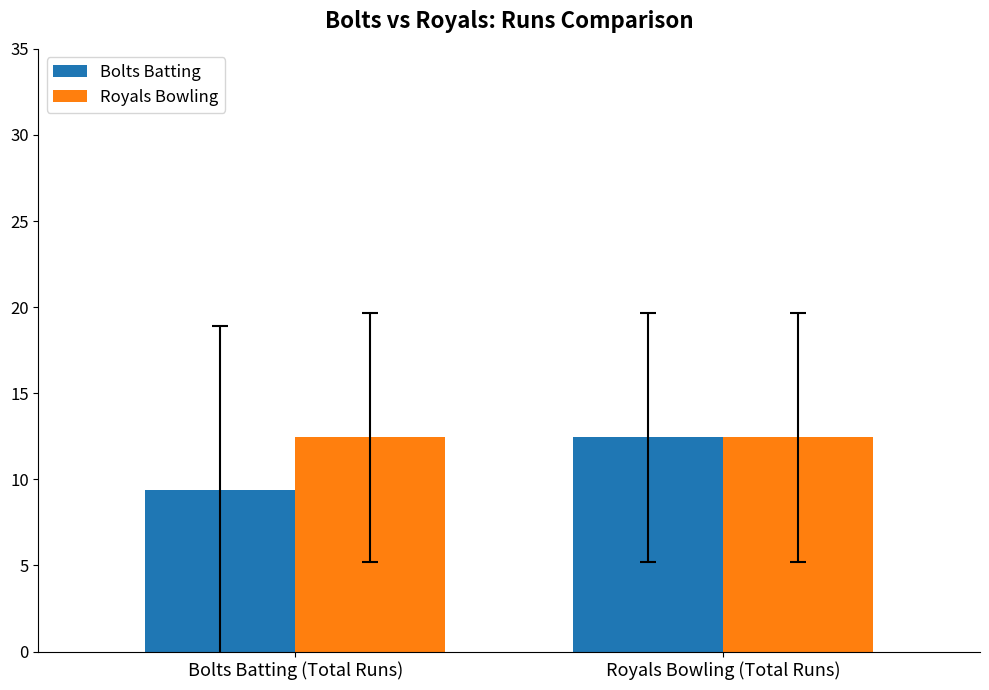

How many bars are there in total?

4